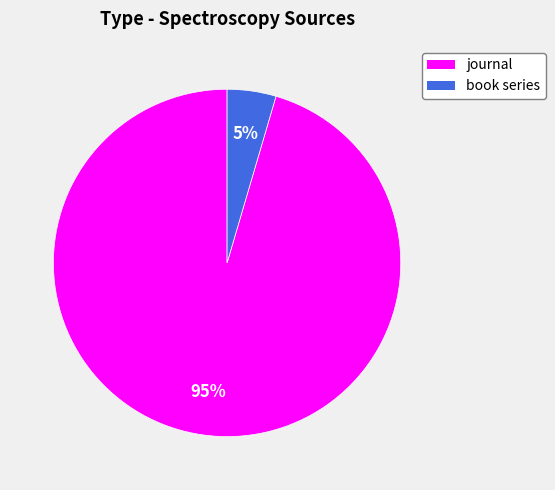

Is there a majority slice in this chart?

Yes